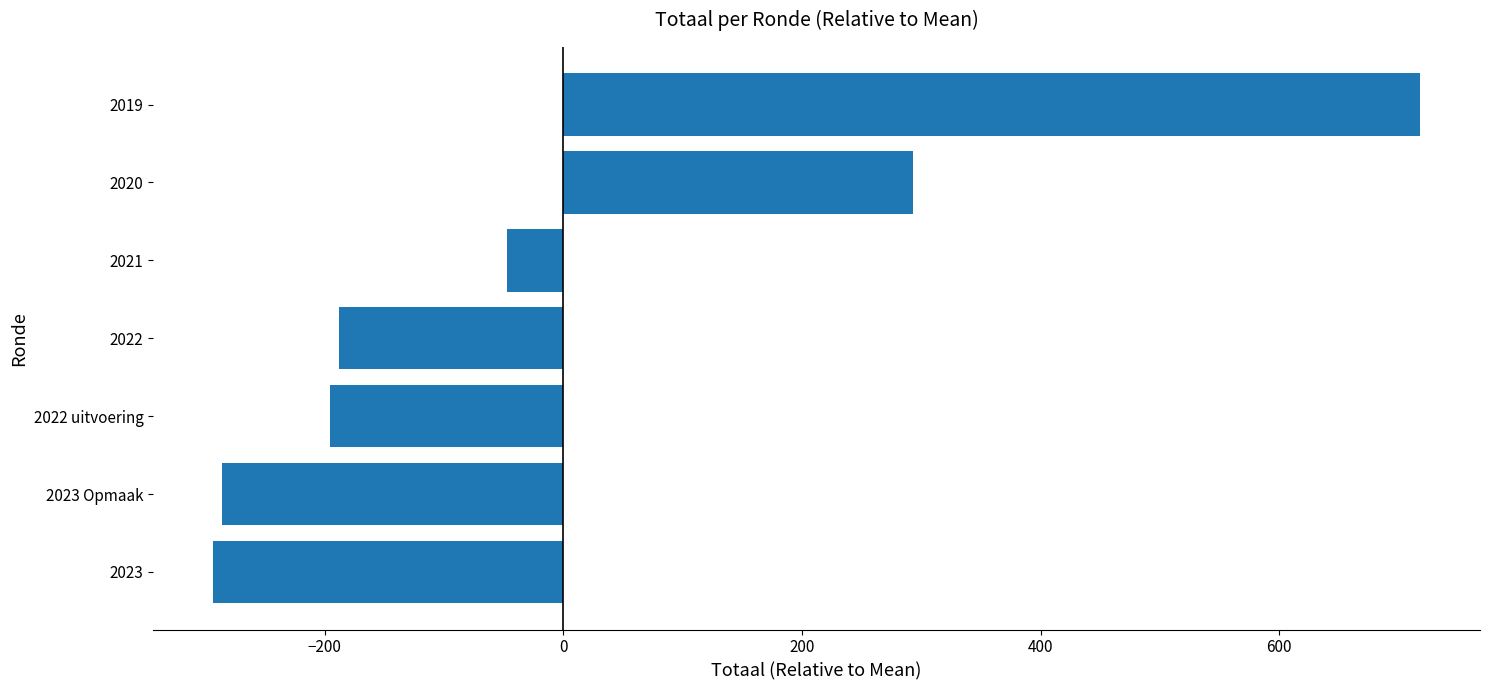

What is the difference between the maximum and second lowest values?

1004.0